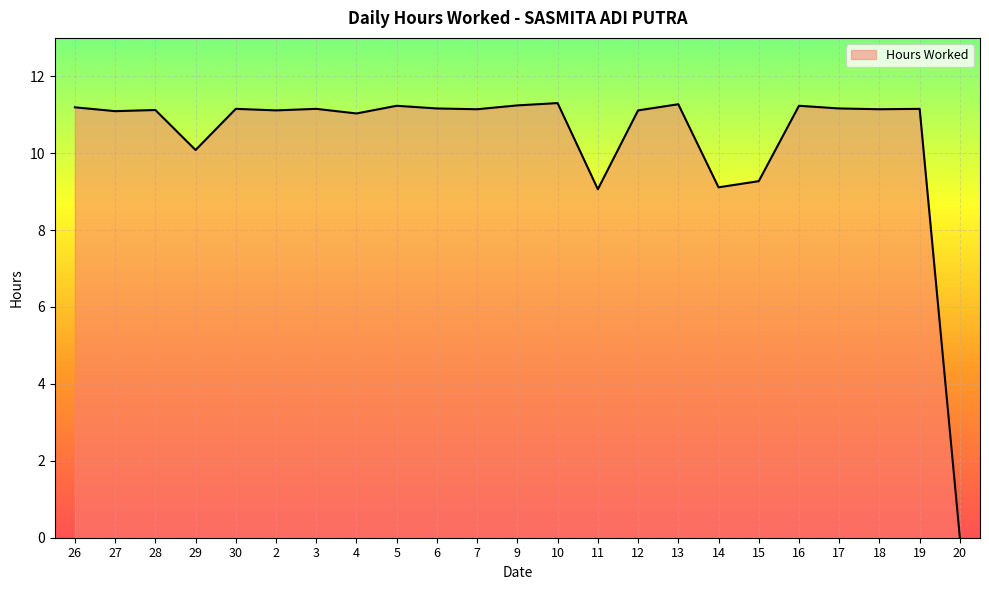

What is the greatest value displayed?

11.3